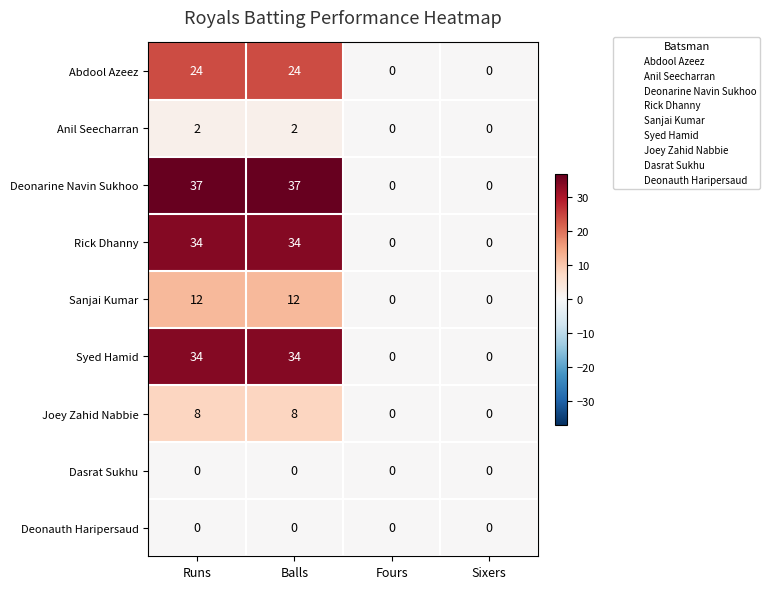

What is the greatest value displayed?

37